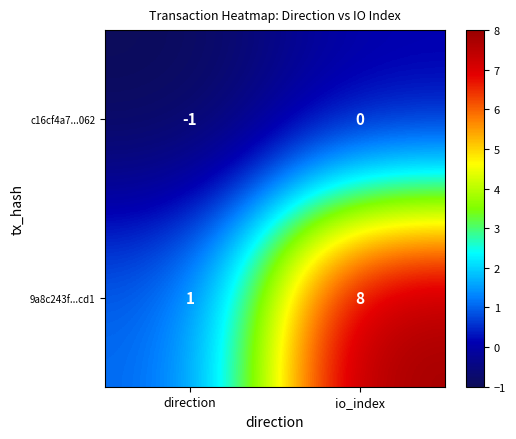

What is the difference between the highest and lowest values at io_index?

8